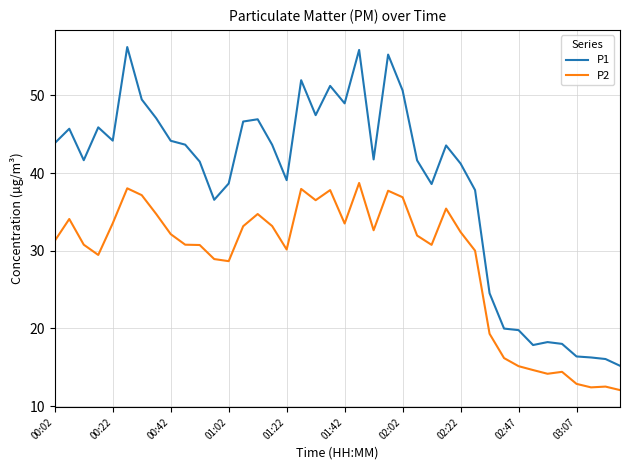

Which series has the widest spread of values?

P1